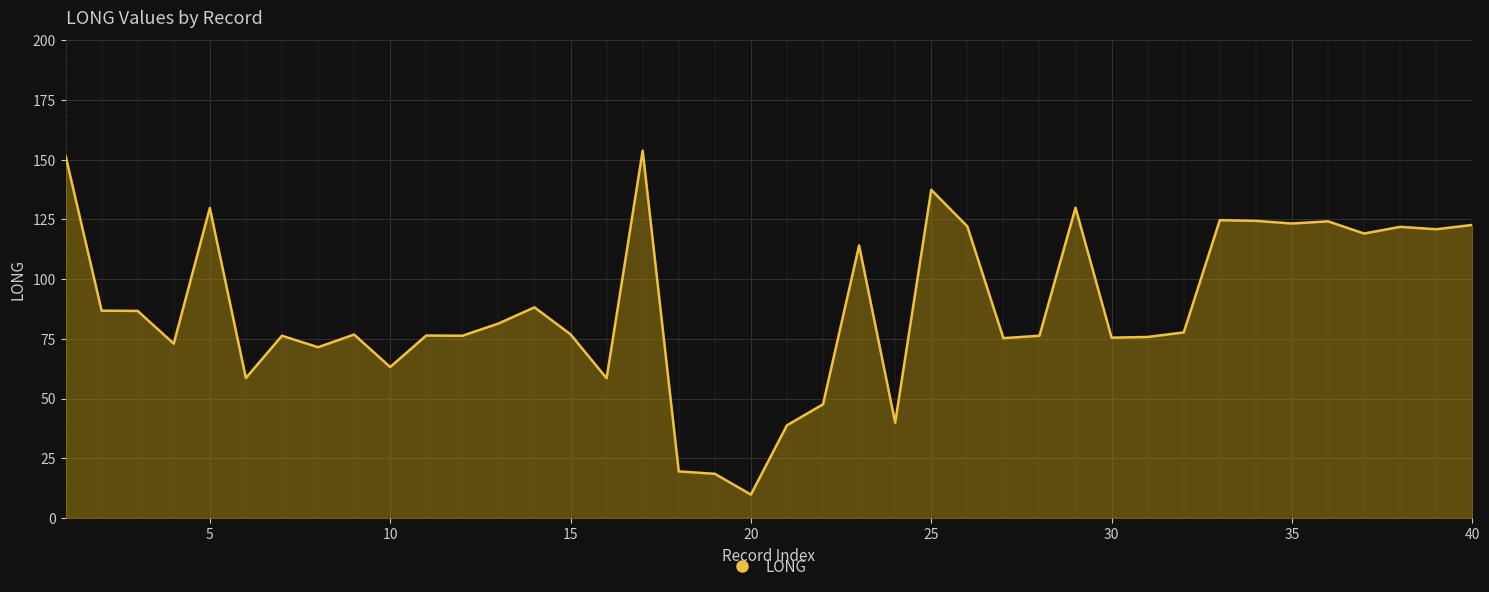

What is the maximum value shown in the chart?

153.8